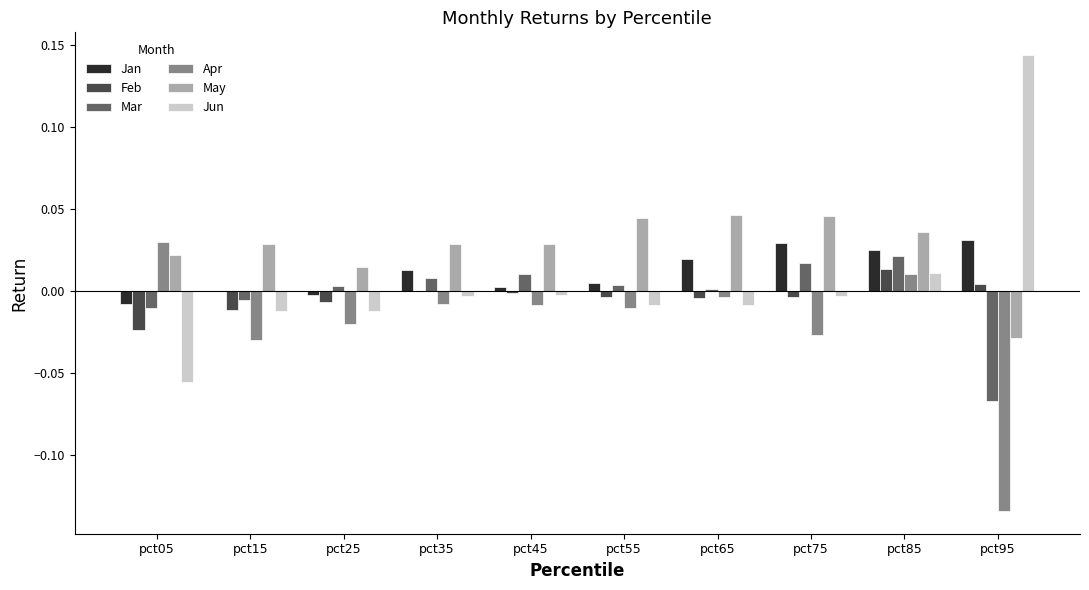

How many series are shown in this chart?

6